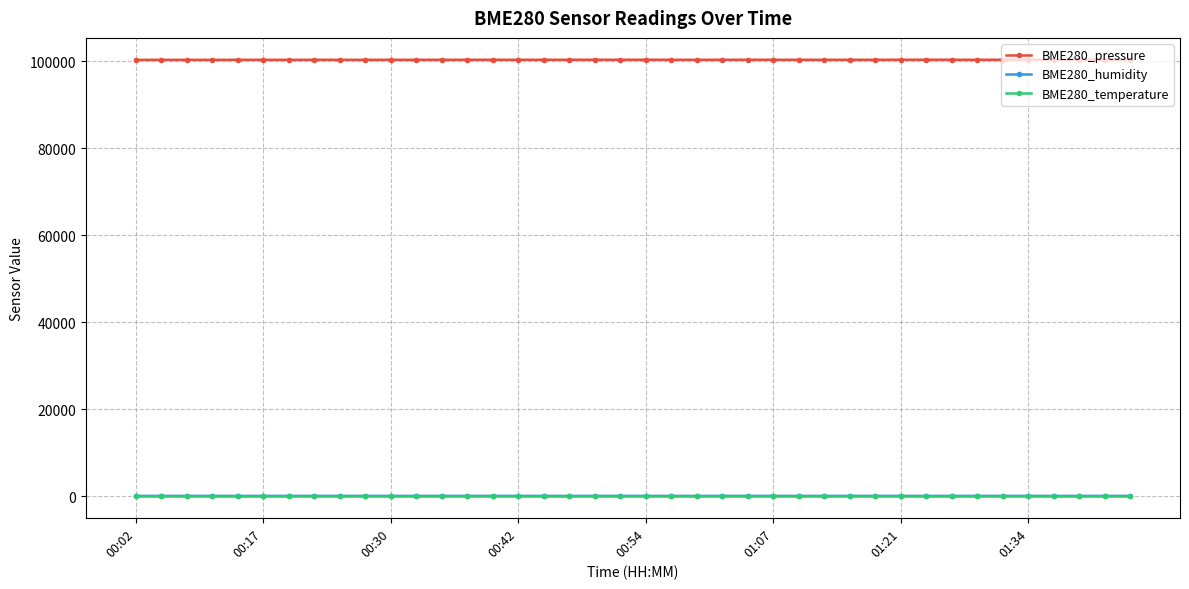

How many series are shown in this chart?

3